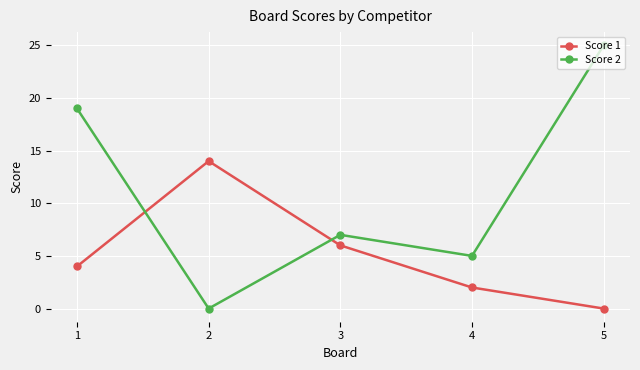

At which category does Score 1 reach its first local peak?

2